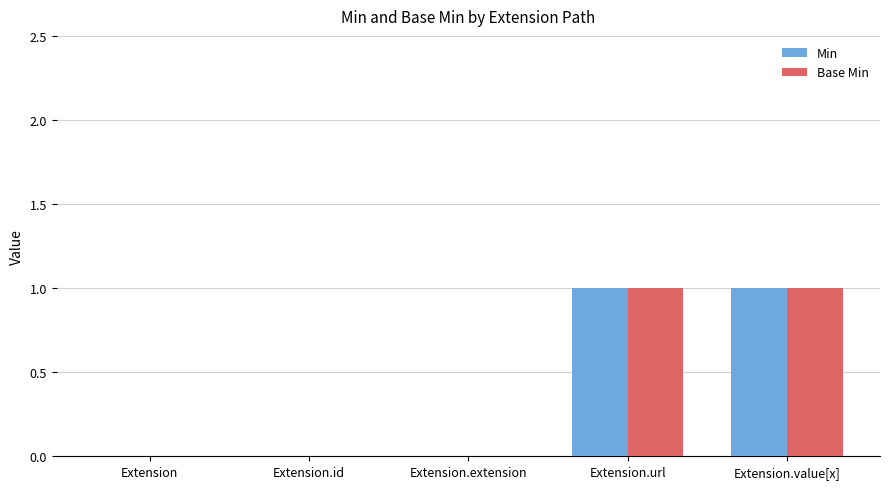

Is it true that Base Min equals 1 at Extension.value[x]?

True